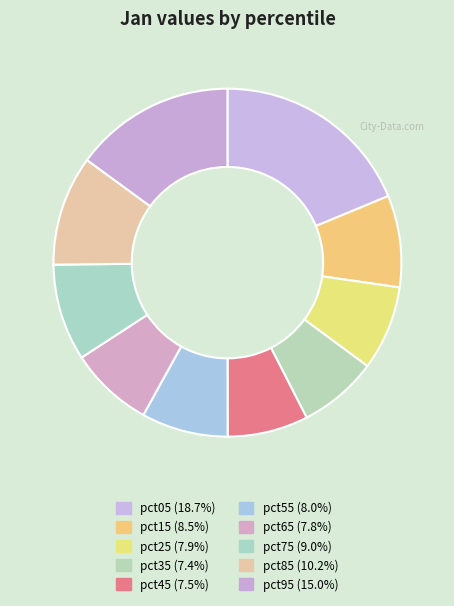

Rank the categories by value from highest to lowest.

pct05, pct95, pct85, pct75, pct15, pct55, pct25, pct65, pct45, pct35